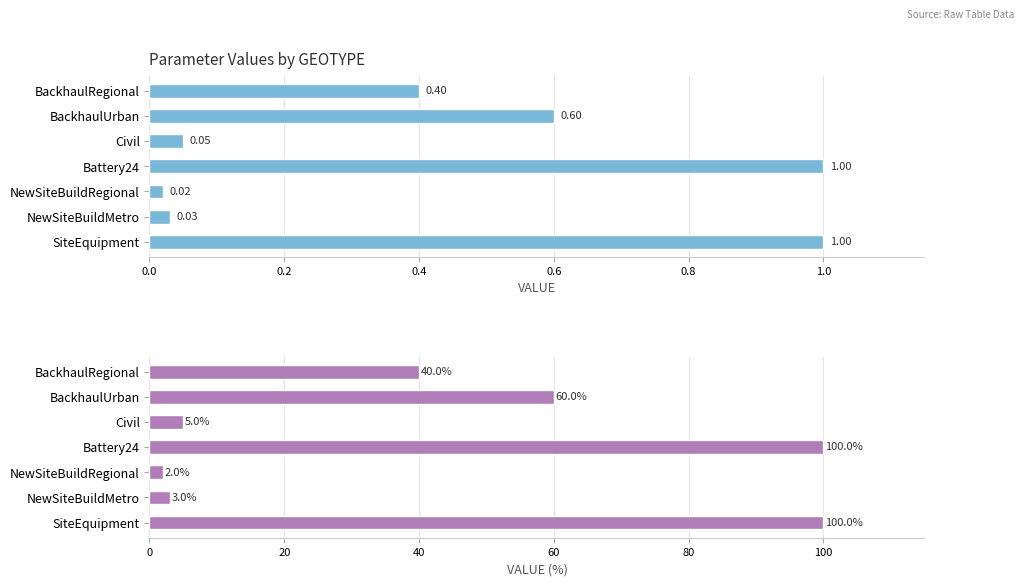

What is the value of the Mean VALUE (absolute) bar at the 4th from the left?

1.0